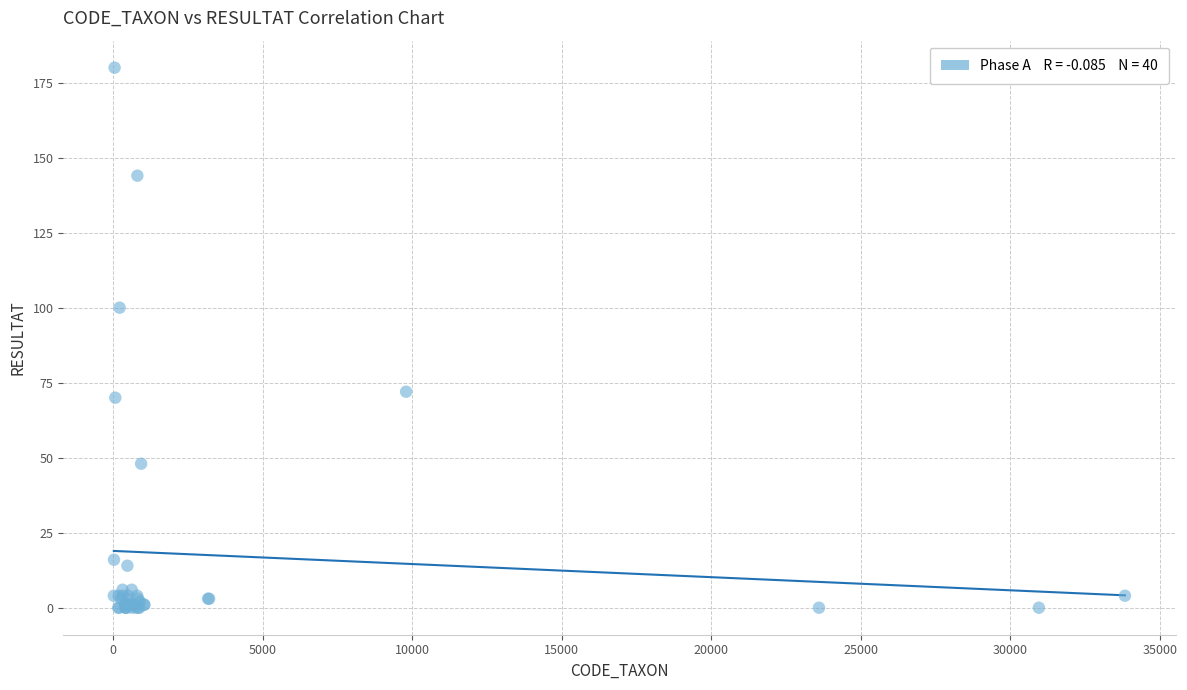

What Y value in the scatter plot is closest to 90?

100